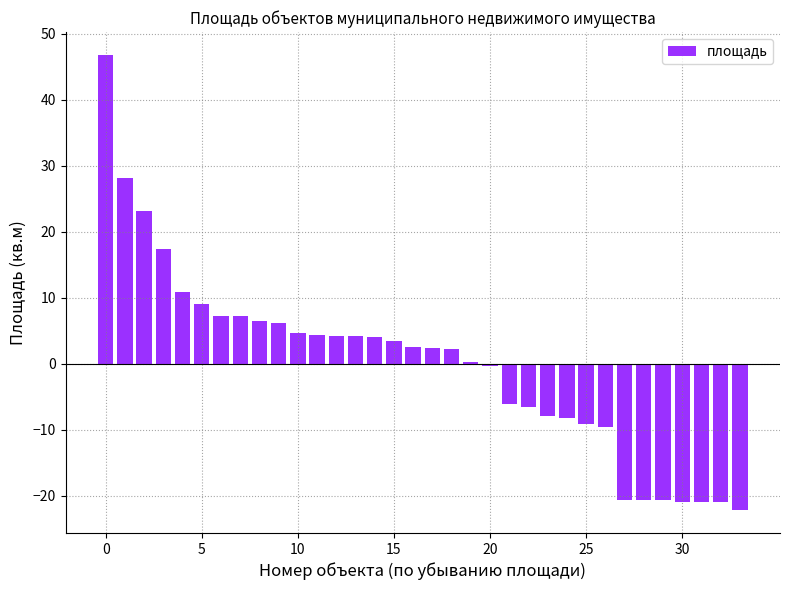

What is the maximum value shown in the chart?

46.8